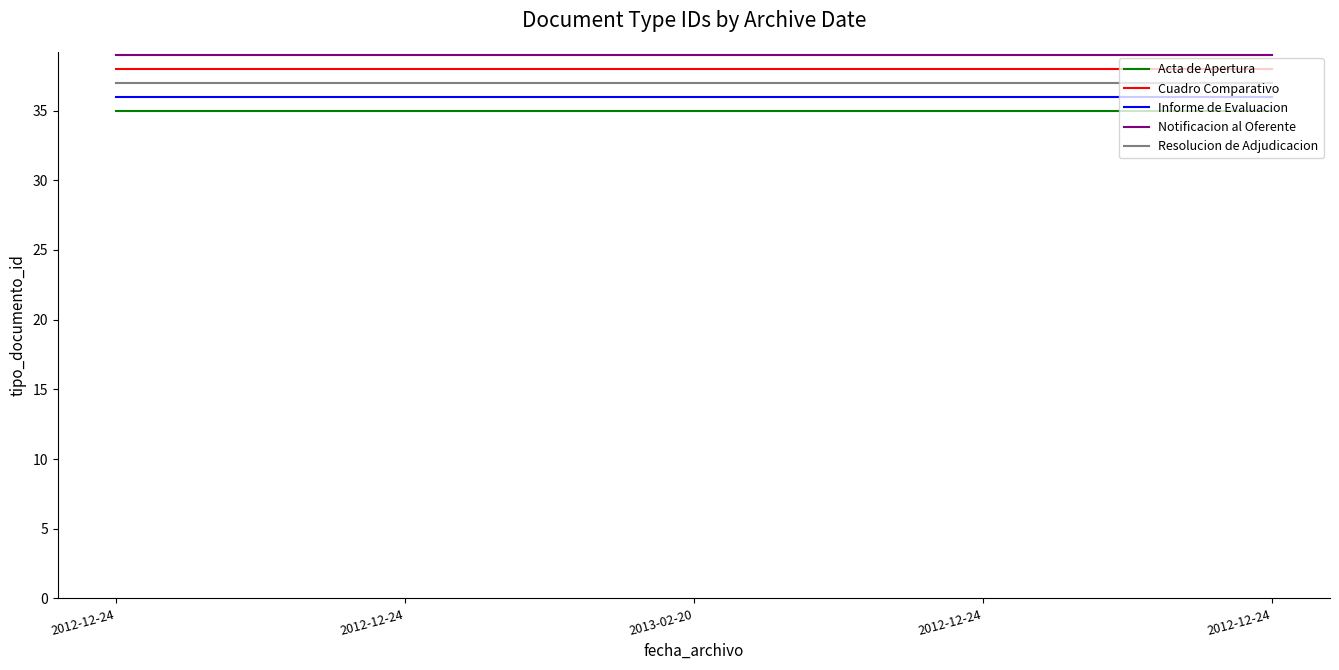

True or false: Informe de Evaluacion and Resolucion de Adjudicacion cross at least once.

False